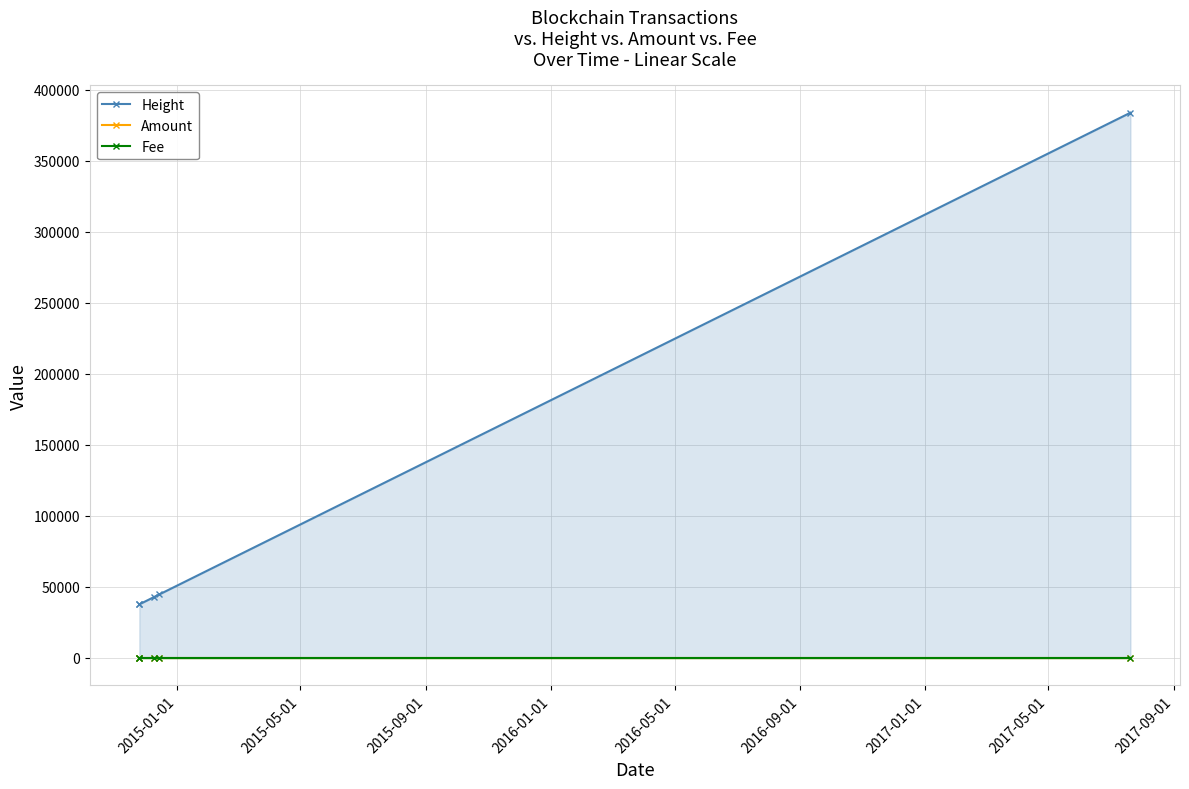

Rank the series by their maximum value, from highest to lowest.

Height, Amount, Fee